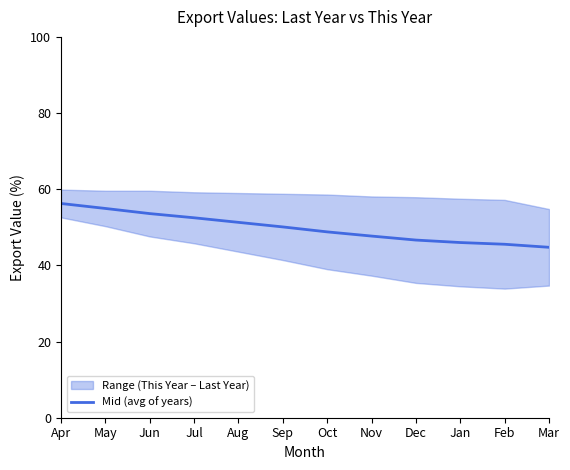

What is the ratio of the value at Nov to the value at Dec?

1.0